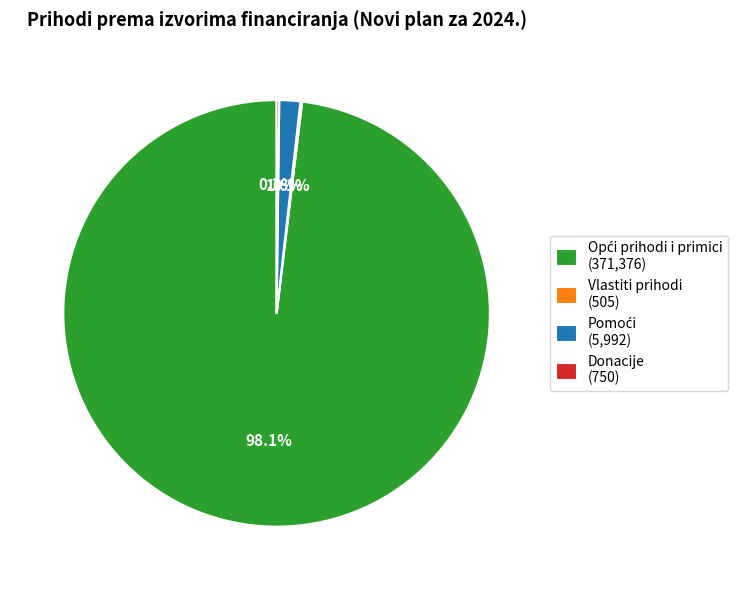

Does any single category account for the majority?

Yes